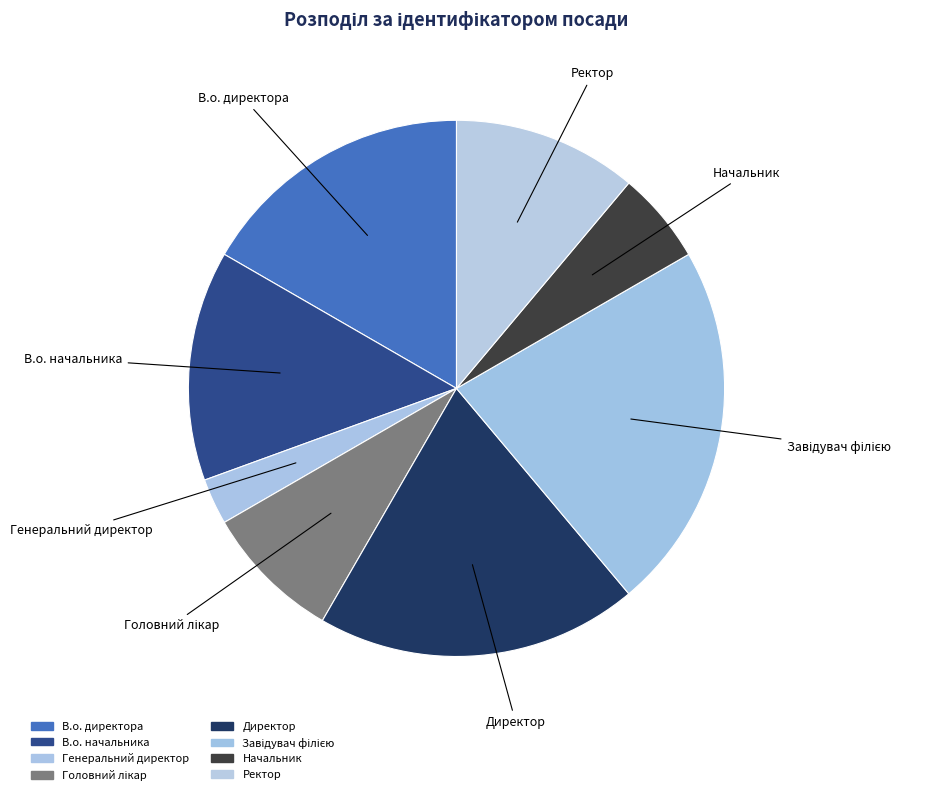

How many segments does this pie chart have?

8